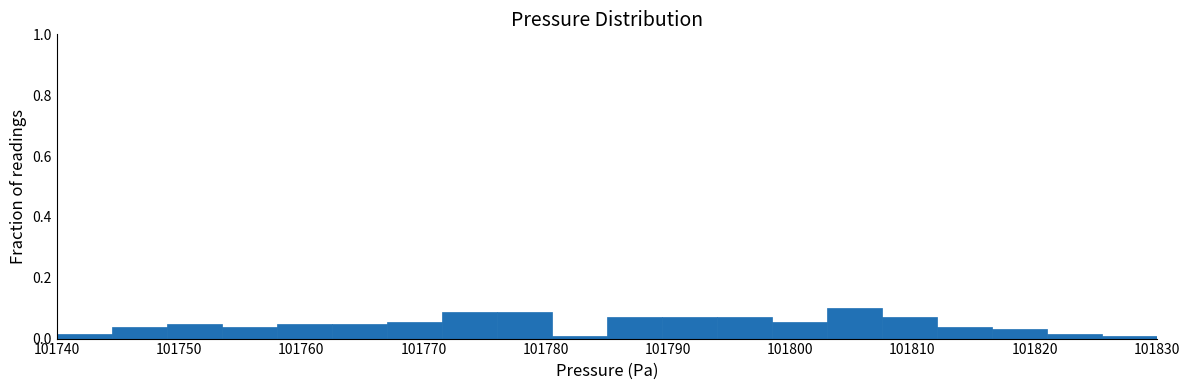

Reading left to right, transcribe this chart: for each bar, give the range it covers on the x-axis and its height. Neither the bar edges nor the heights are printed on the chart, so give them approximately, as read against the axes.

101740.0 to 101744.5: under 0.02
101744.5 to 101749.0: 0.04
101749.0 to 101753.5: 0.04
101753.5 to 101758.0: 0.04
101758.0 to 101762.5: 0.04
101762.5 to 101767.0: 0.04
101767.0 to 101771.5: 0.06
101771.5 to 101776.0: 0.08
101776.0 to 101780.5: 0.08
101780.5 to 101785.0: under 0.02
101785.0 to 101789.5: 0.08
101789.5 to 101794.0: 0.08
101794.0 to 101798.5: 0.08
101798.5 to 101803.0: 0.06
101803.0 to 101807.5: 0.10
101807.5 to 101812.0: 0.08
101812.0 to 101816.5: 0.04
101816.5 to 101821.0: 0.04
101821.0 to 101825.5: under 0.02
101825.5 to 101830.0: under 0.02